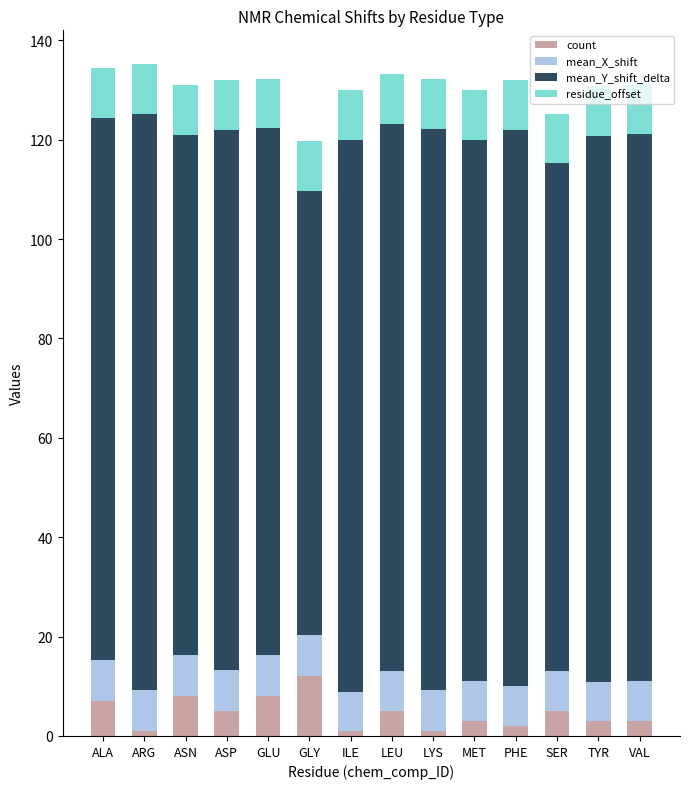

What is the highest value of the count series?

12.0